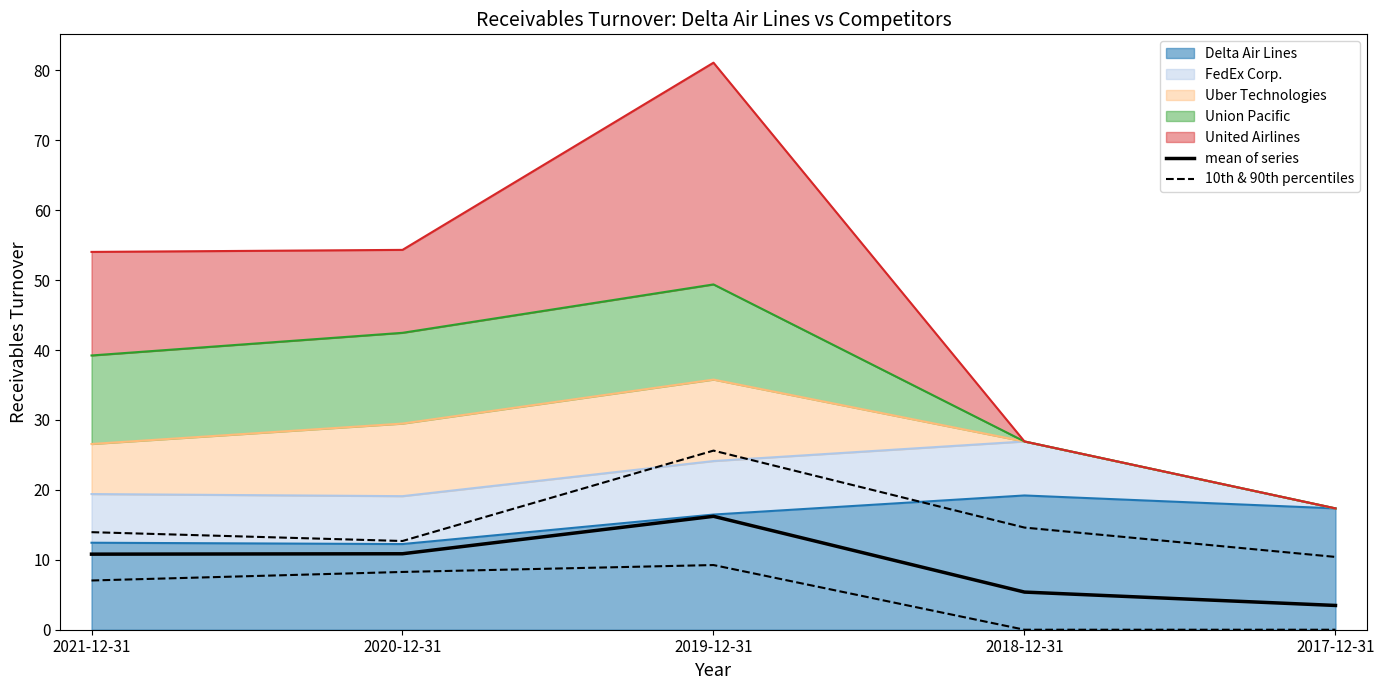

Is it true that 10th & 90th percentiles equals 0.0 at 2017-12-31?

True